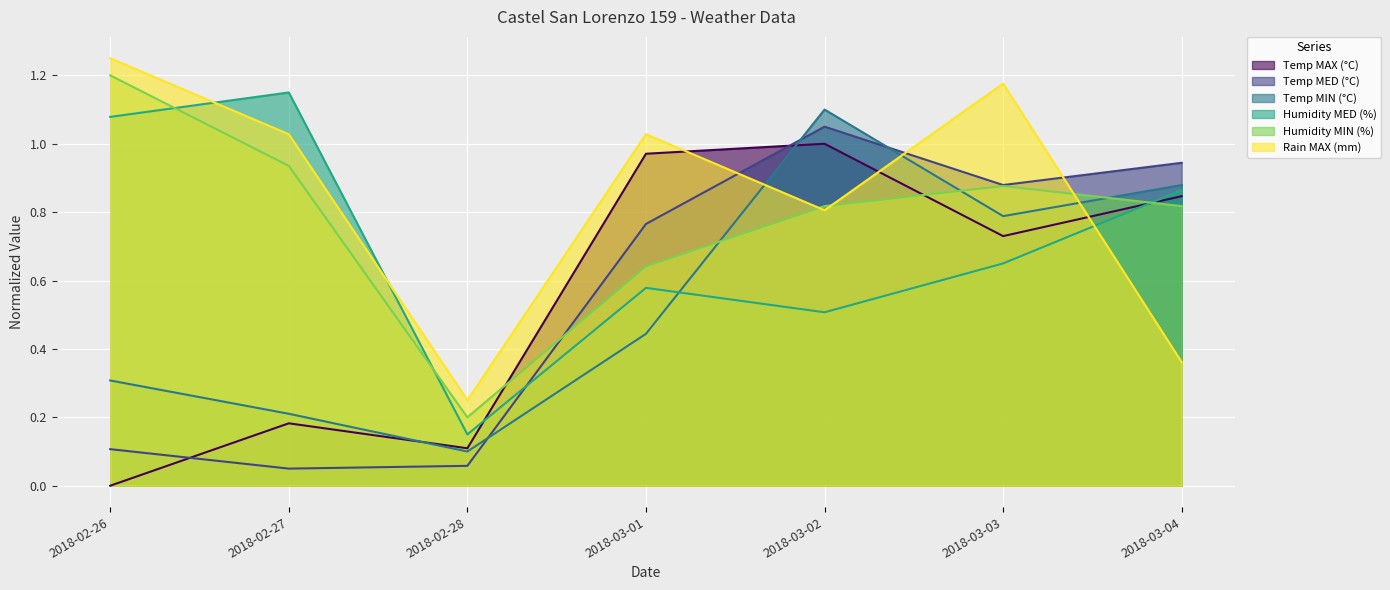

Between 2018-02-26 and 2018-03-01, which series saw the biggest shift?

Temp MAX (°C)